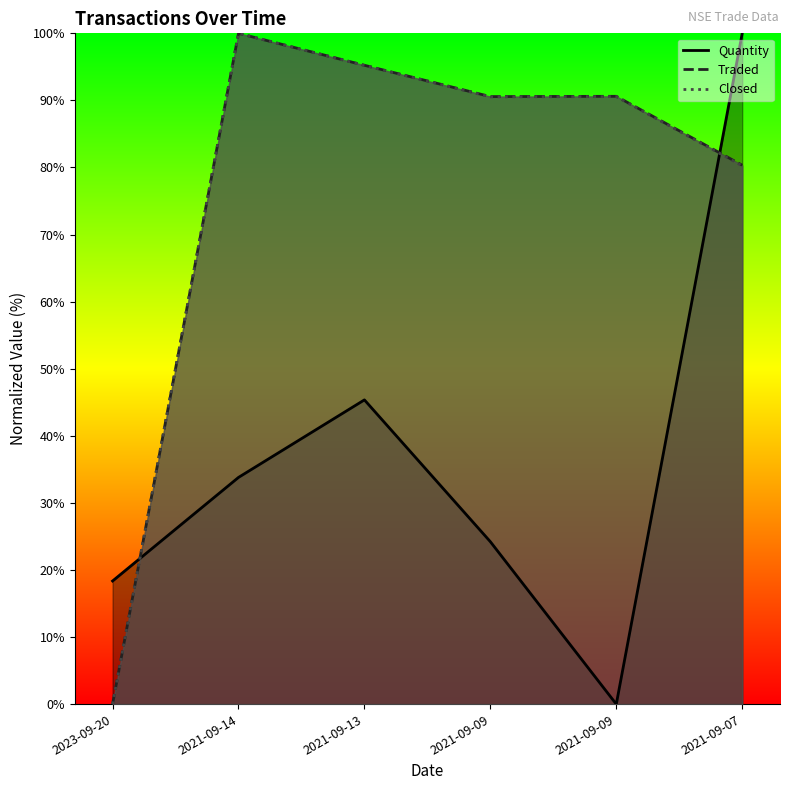

What is the total value across all series at 2021-09-09?

205.3